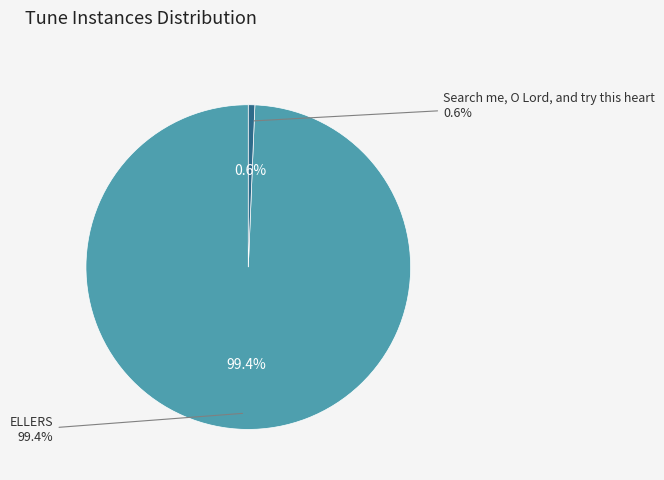

To the nearest percent, what portion does ELLERS represent?

99%